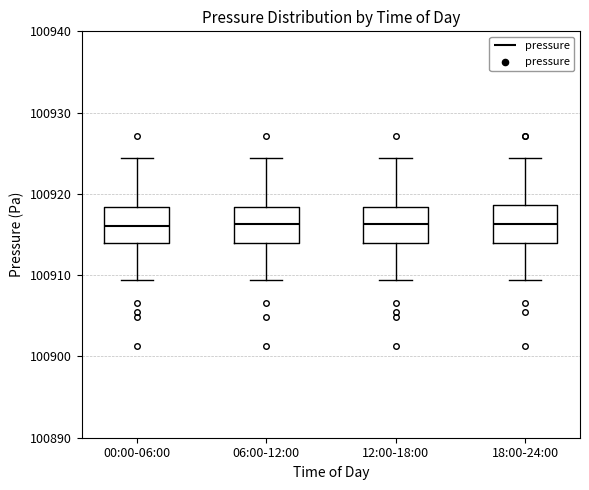

Reading left to right, transcribe this box plot: for each box, give where its median line is, the range the box spans, and where its two whiskers end, as read against the y-axis. The values are not printed on the chart, so give them approximately, as read against the axis.

00:00-06:00: median 100916, box 100914 to 100918, whiskers 100909 to 100924
06:00-12:00: median 100916, box 100914 to 100918, whiskers 100909 to 100924
12:00-18:00: median 100916, box 100914 to 100918, whiskers 100909 to 100924
18:00-24:00: median 100916, box 100914 to 100919, whiskers 100909 to 100924